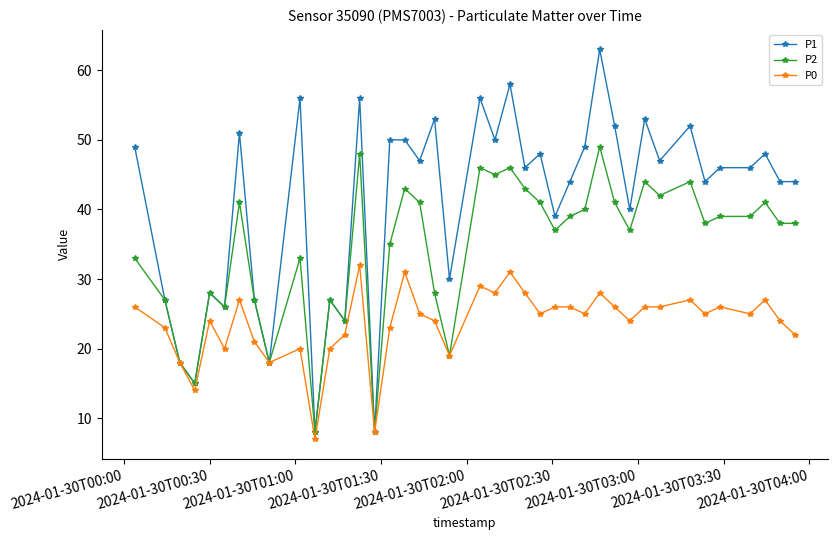

What are all the series names shown in the legend?

P1, P2, P0